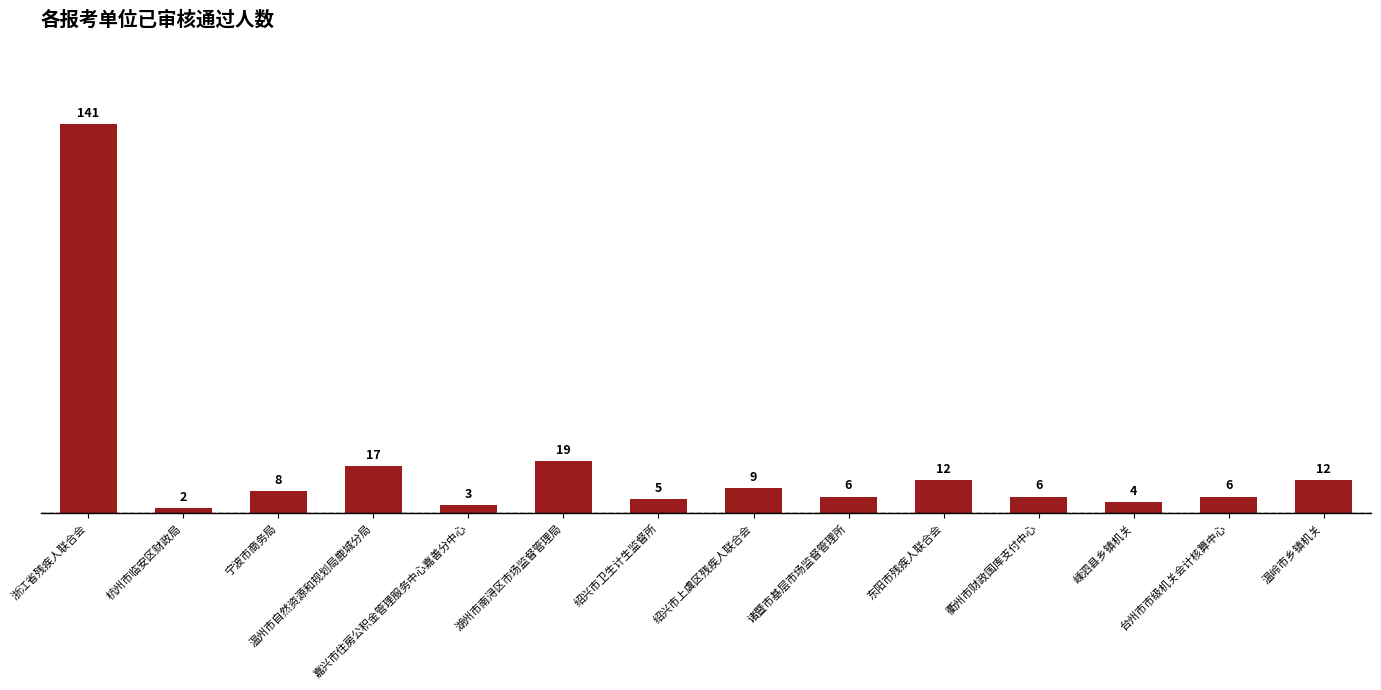

At which label is the value closest to 71?

湖州市南浔区市场监督管理局